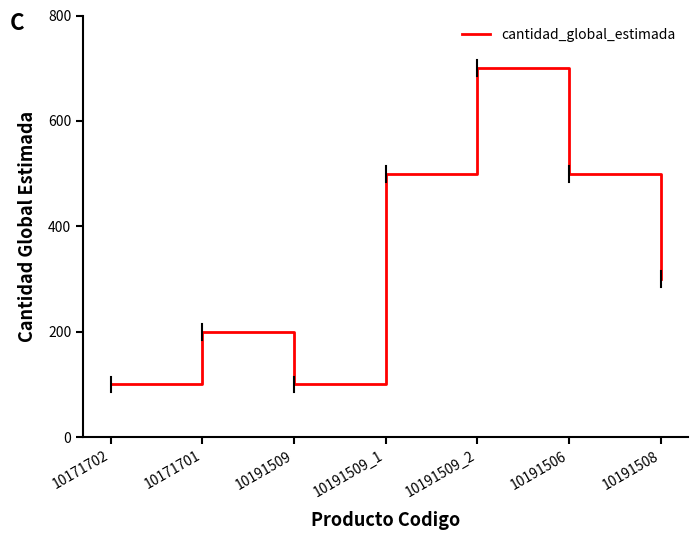

Read the value at 10191509_1.

500